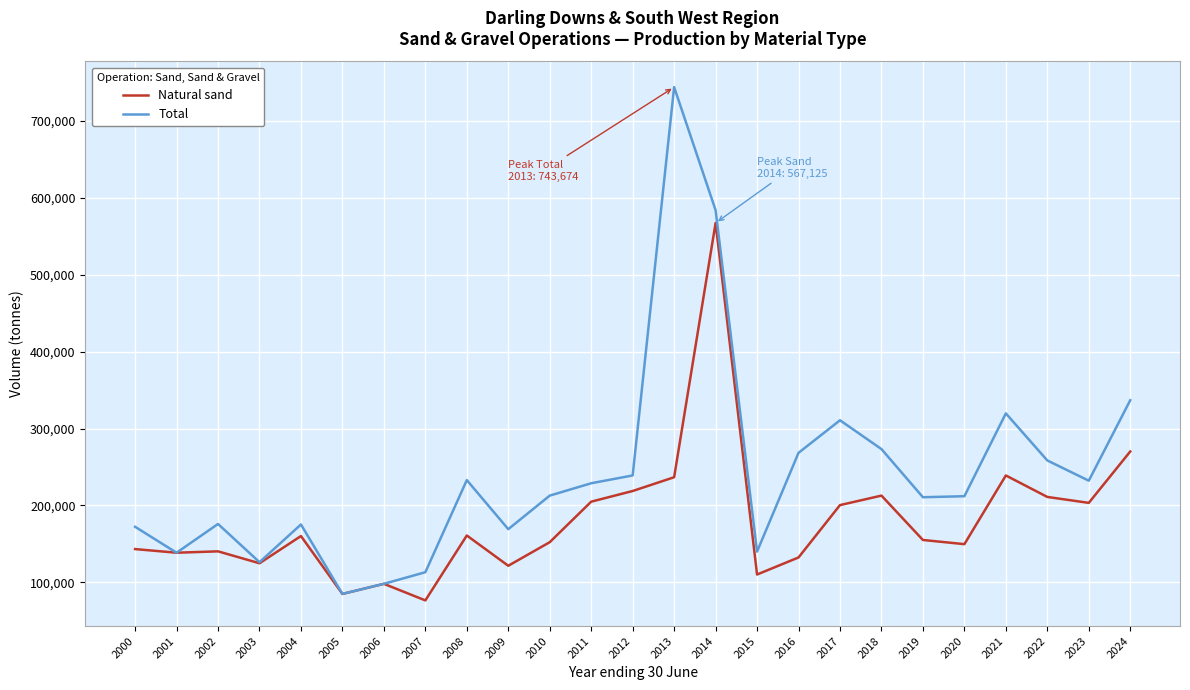

The value of Total at 2017 is 200825. True or false?

False